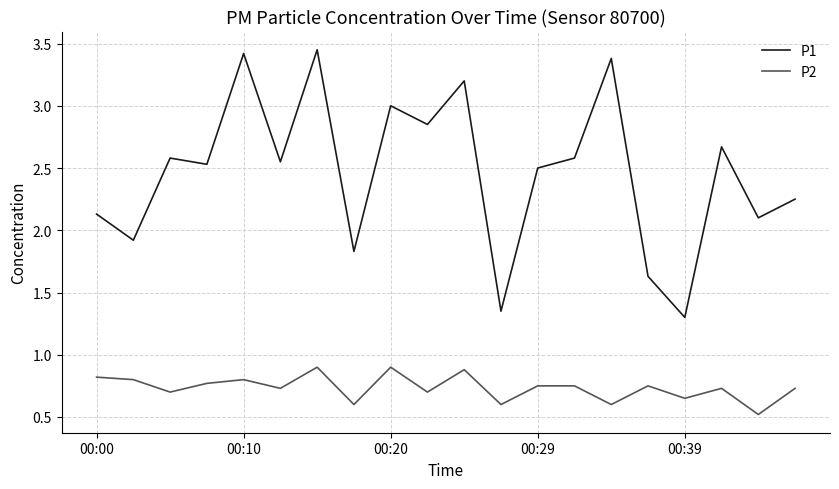

Which series has the largest total across all categories?

P1